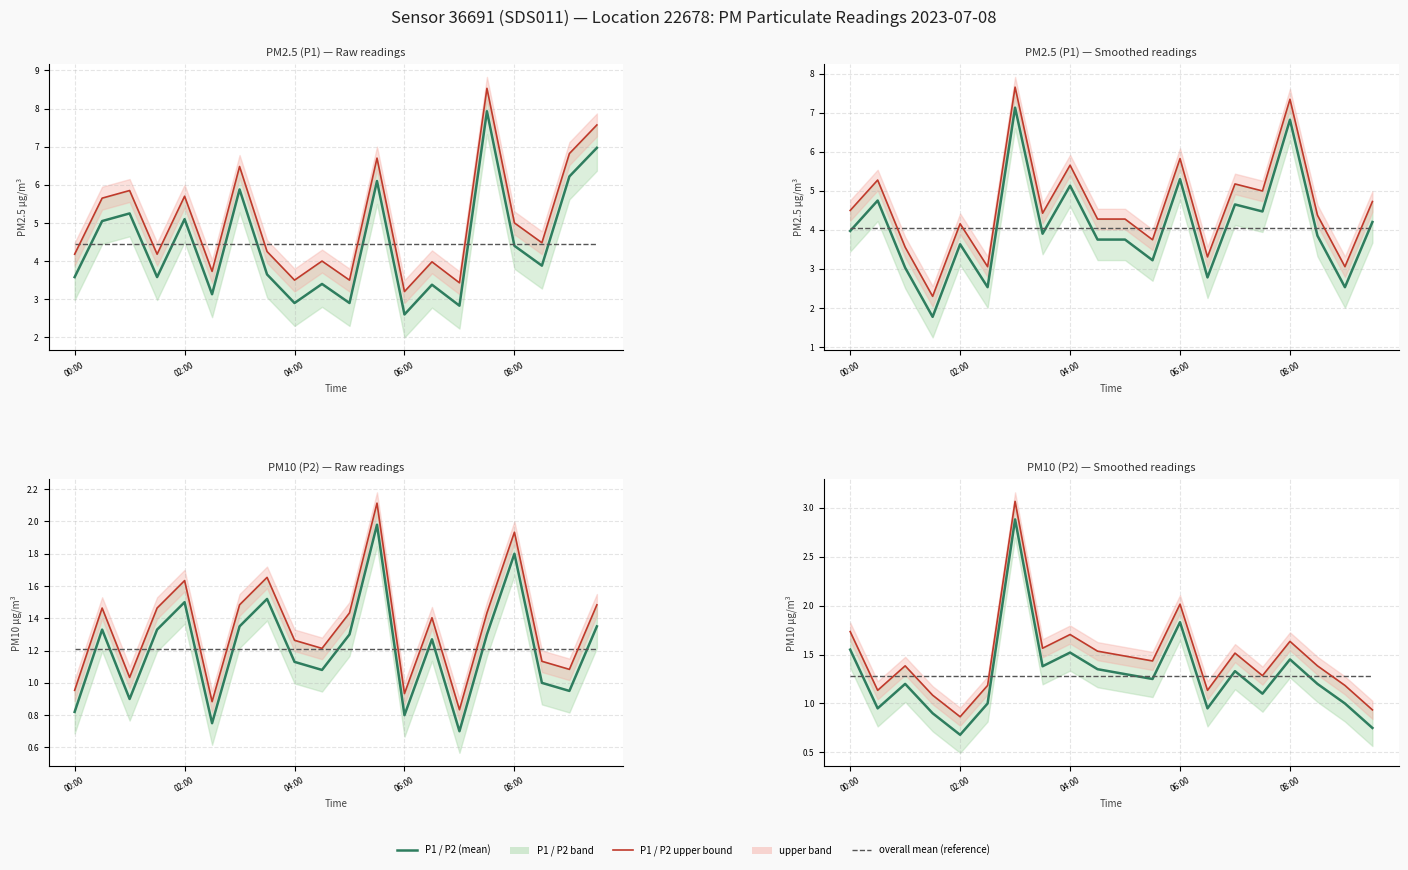

Does the chart have visible grid lines?

Yes